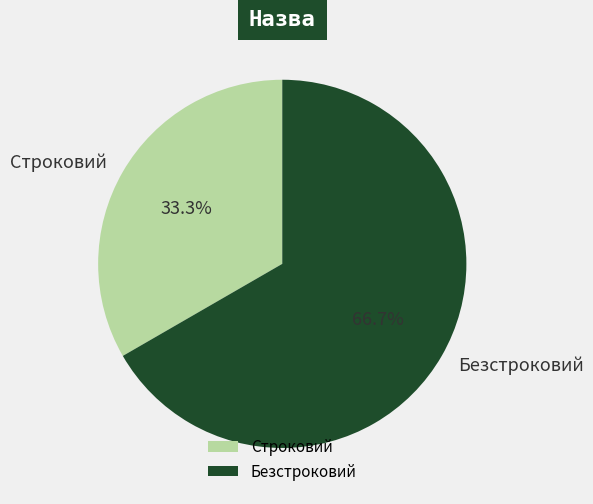

What is the largest slice in the pie chart?

Безстроковий